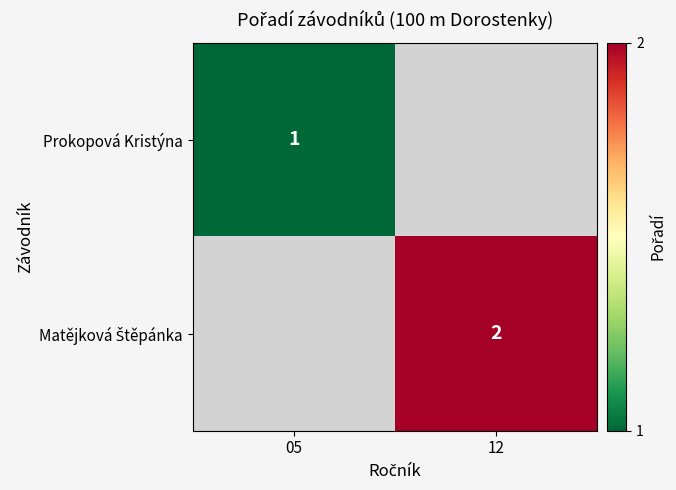

The value of Prokopová Kristýna at 05 is 2. True or false?

False